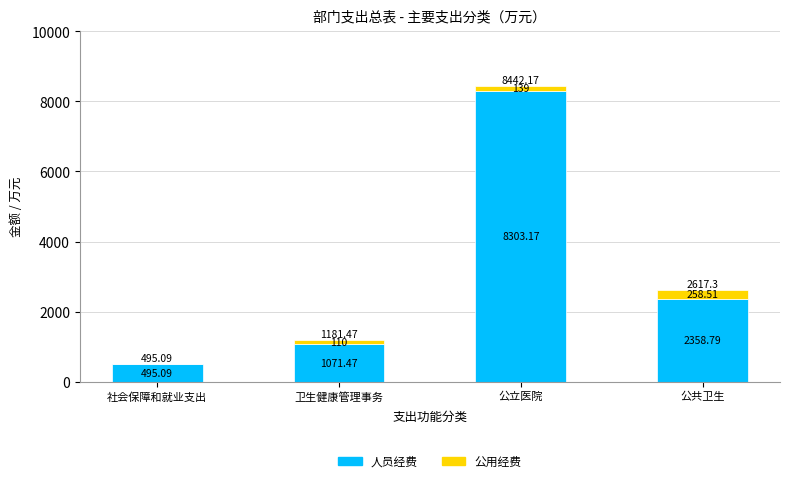

Which category has the highest value in the 人员经费 series?

公立医院